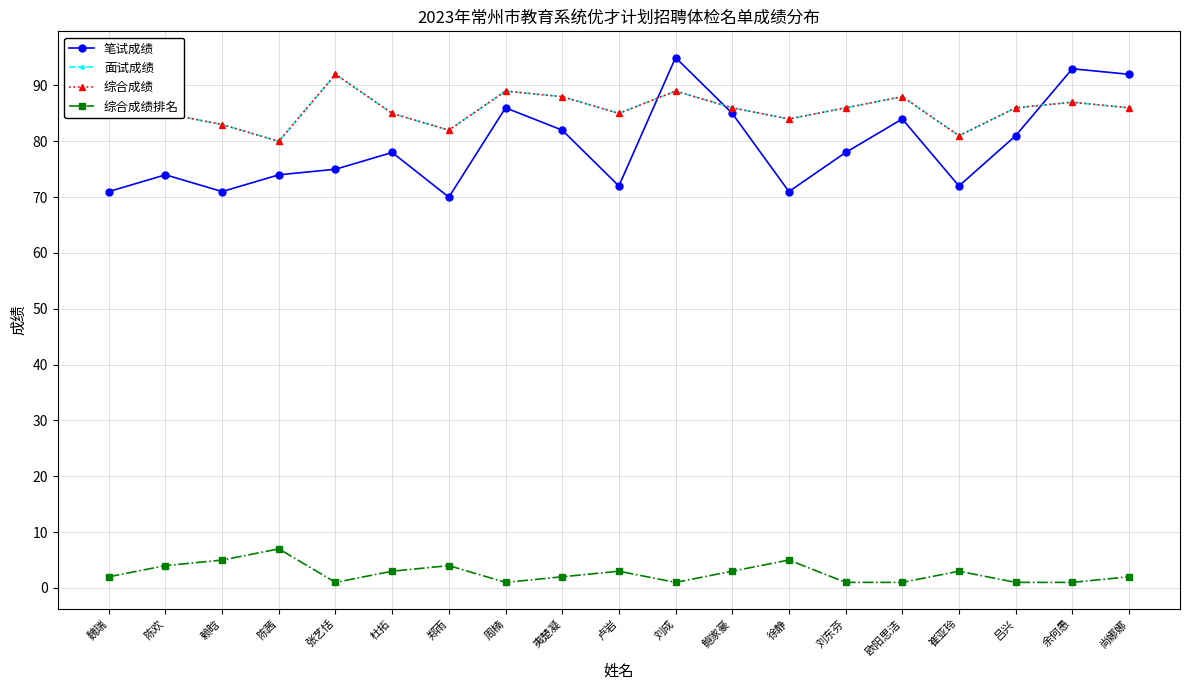

Which series ends up on top after the final intersection of 面试成绩 and 笔试成绩?

笔试成绩